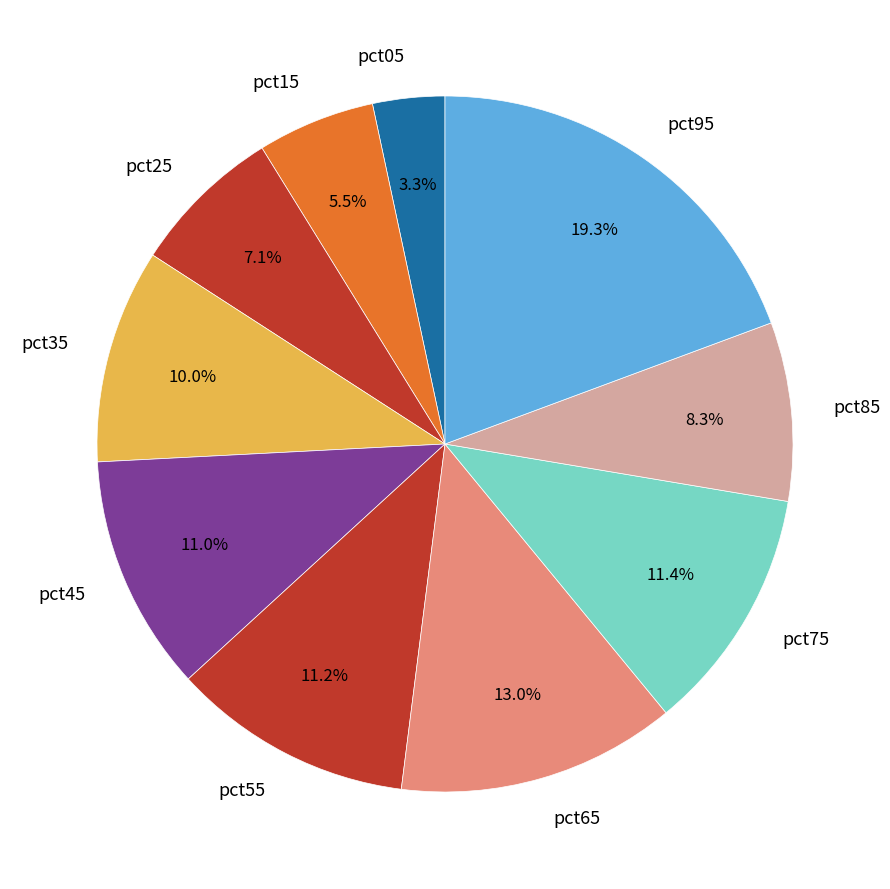

To the nearest percent, what percentage of the pie is pct45?

11%